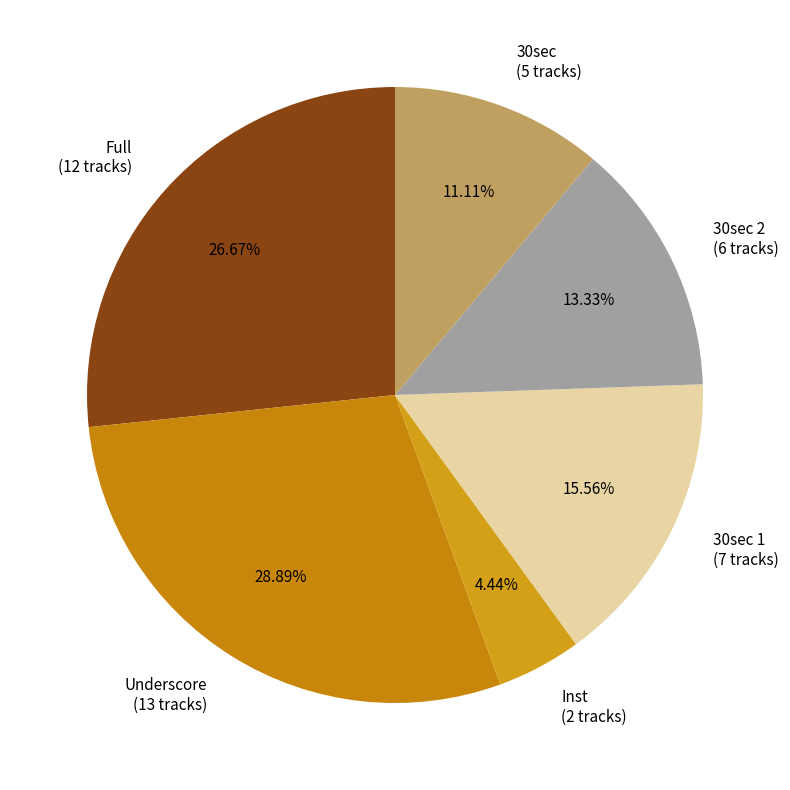

To the nearest percent, what is the average slice percentage?

17%